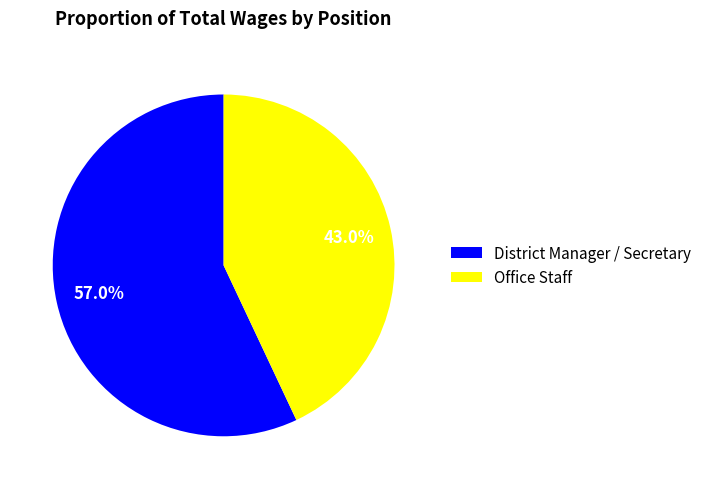

To the nearest percent, what is the difference between the District Manager / Secretary and Office Staff slice percentages?

14%